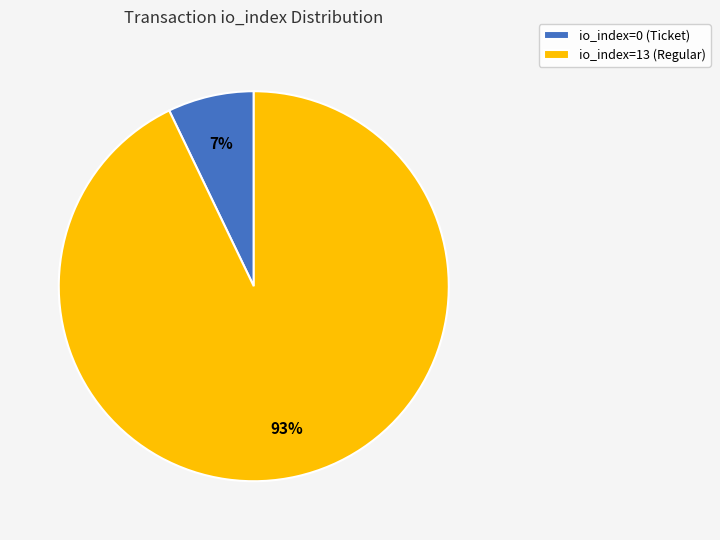

Which has a higher value, io_index=13 (Regular) or io_index=0 (Ticket)?

io_index=13 (Regular)